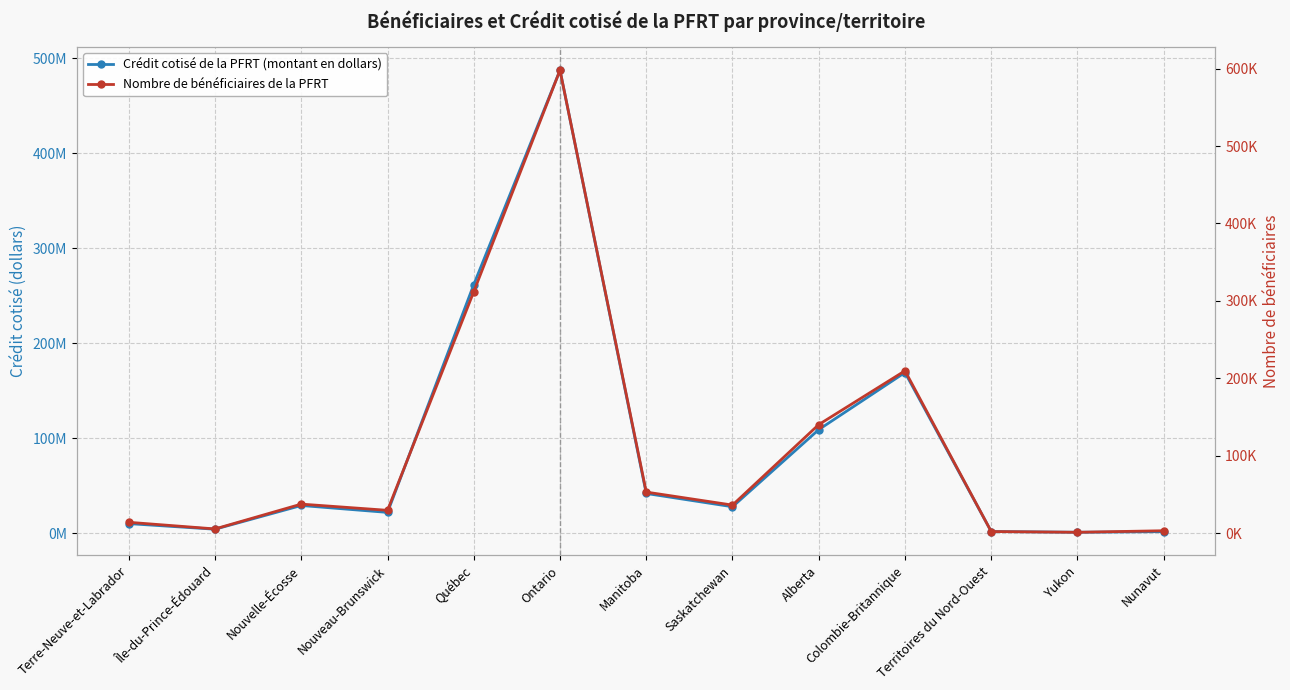

How many distinct data groups are displayed?

2